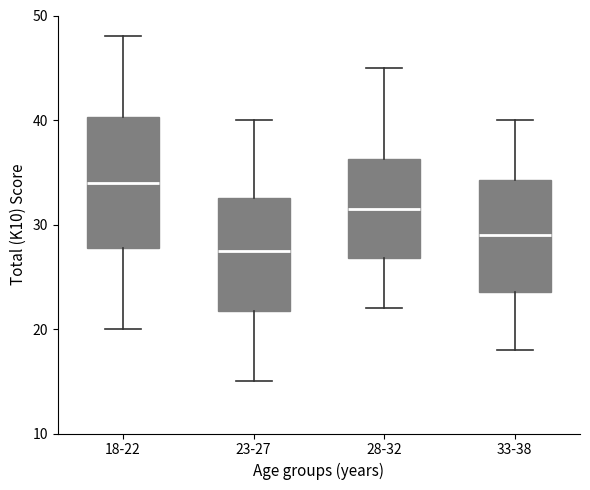

Reading left to right, transcribe this box plot: for each box, give where its median line is, the range the box spans, and where its two whiskers end, as read against the y-axis. The values are not printed on the chart, so give them approximately, as read against the axis.

18-22: median 34, box 28 to 40, whiskers 20 to 48
23-27: median 28, box 22 to 33, whiskers 15 to 40
28-32: median 32, box 27 to 36, whiskers 22 to 45
33-38: median 29, box 24 to 34, whiskers 18 to 40